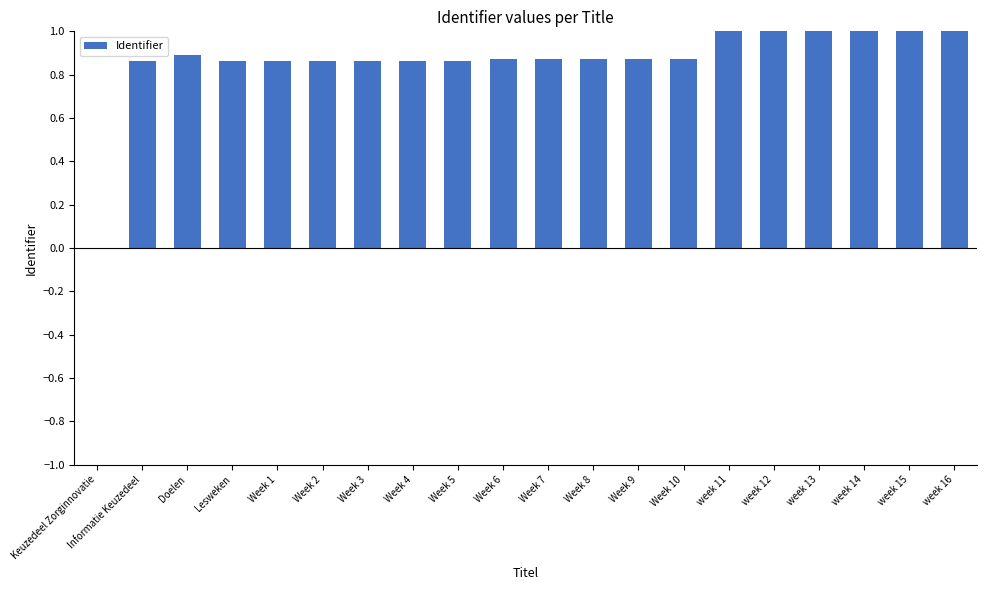

The chart shows a value of 1.0 at week 15. True or false?

True